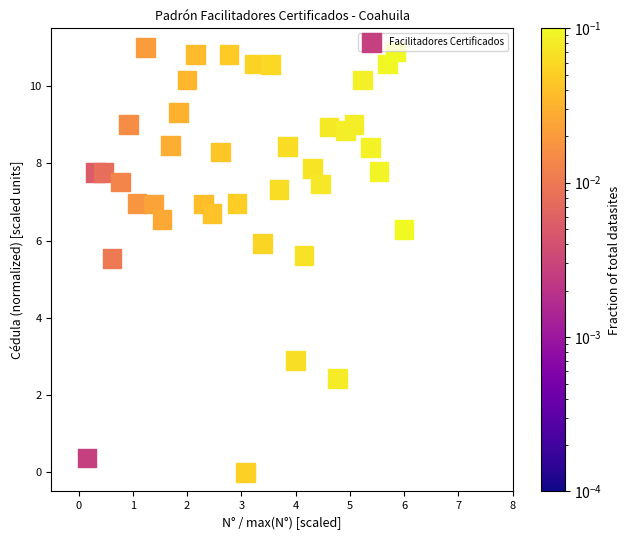

What is the range of X values (max minus min)?

5.8